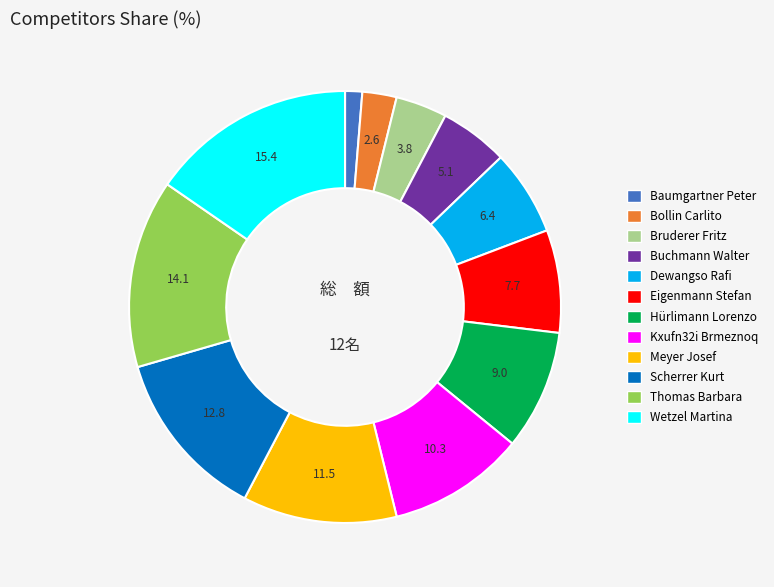

What is the largest slice in the pie chart?

Wetzel Martina